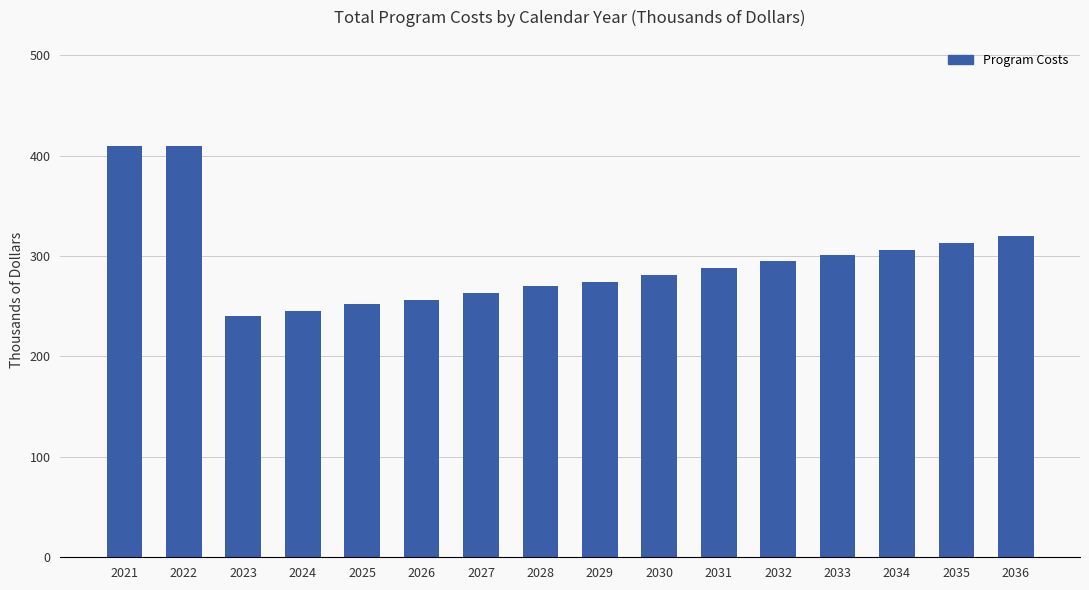

What is the smallest value displayed?

240.8